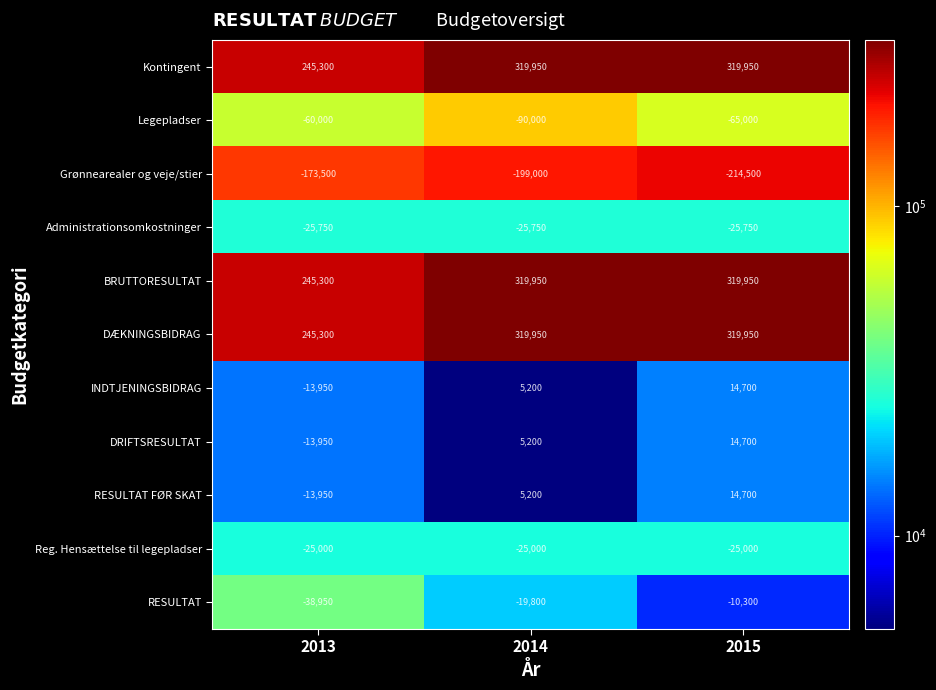

List the labels in order of RESULTAT FØR SKAT value, smallest first.

2013, 2014, 2015